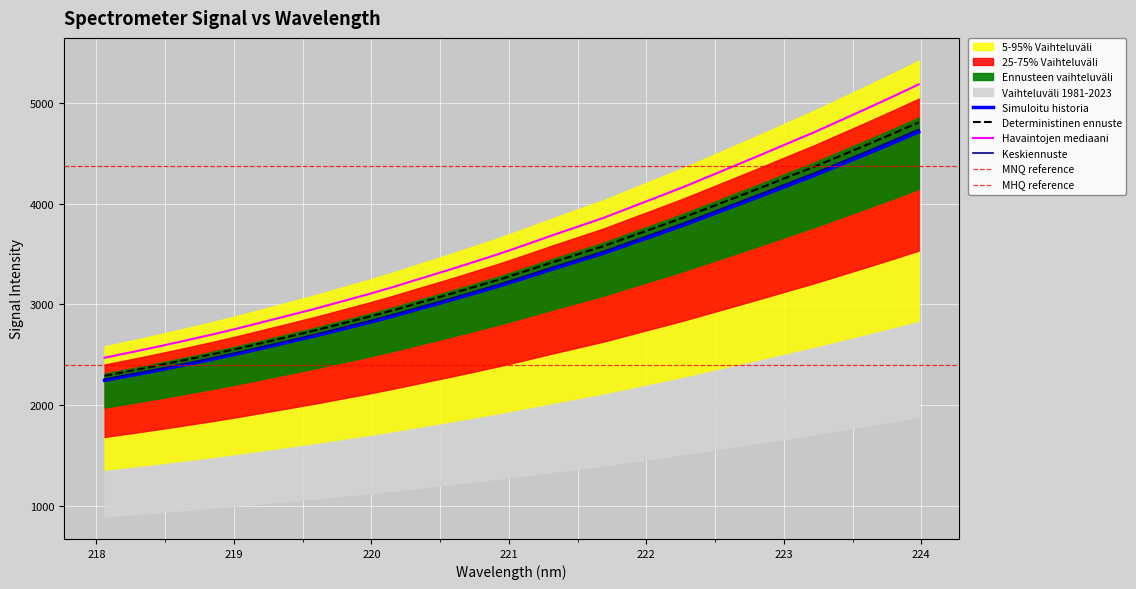

True or false: Deterministinen ennuste and Havaintojen mediaani intersect in this chart.

False